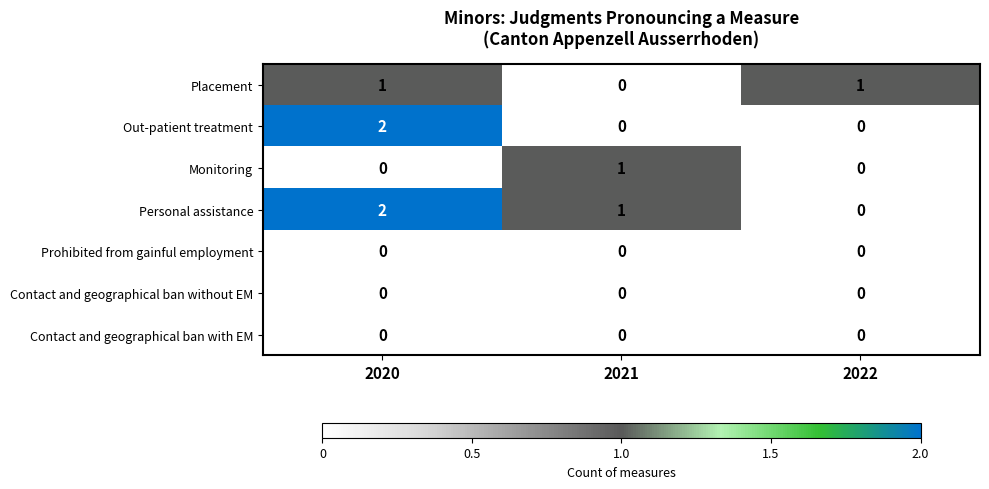

Rank the categories by Personal assistance value from lowest to highest.

2022, 2021, 2020